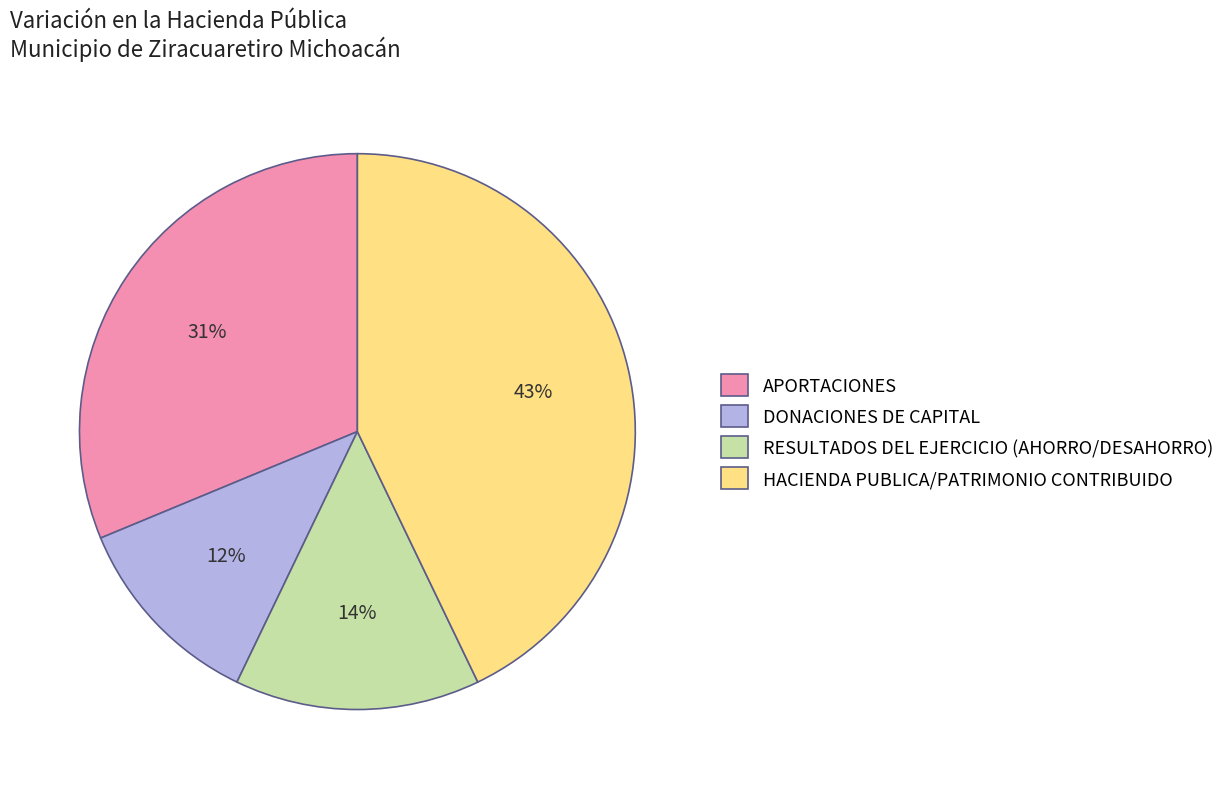

What is the largest slice in the pie chart?

HACIENDA PUBLICA/PATRIMONIO CONTRIBUIDO